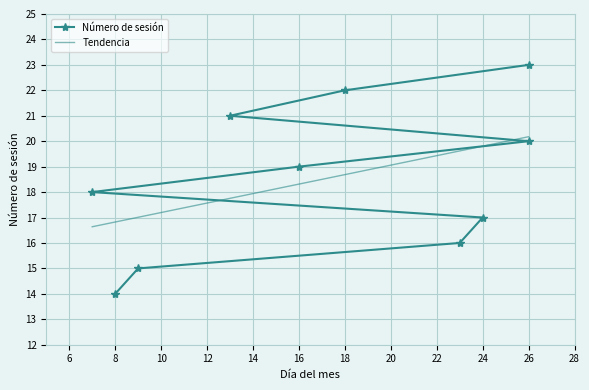

What is the total value across all series at 14?

37.7